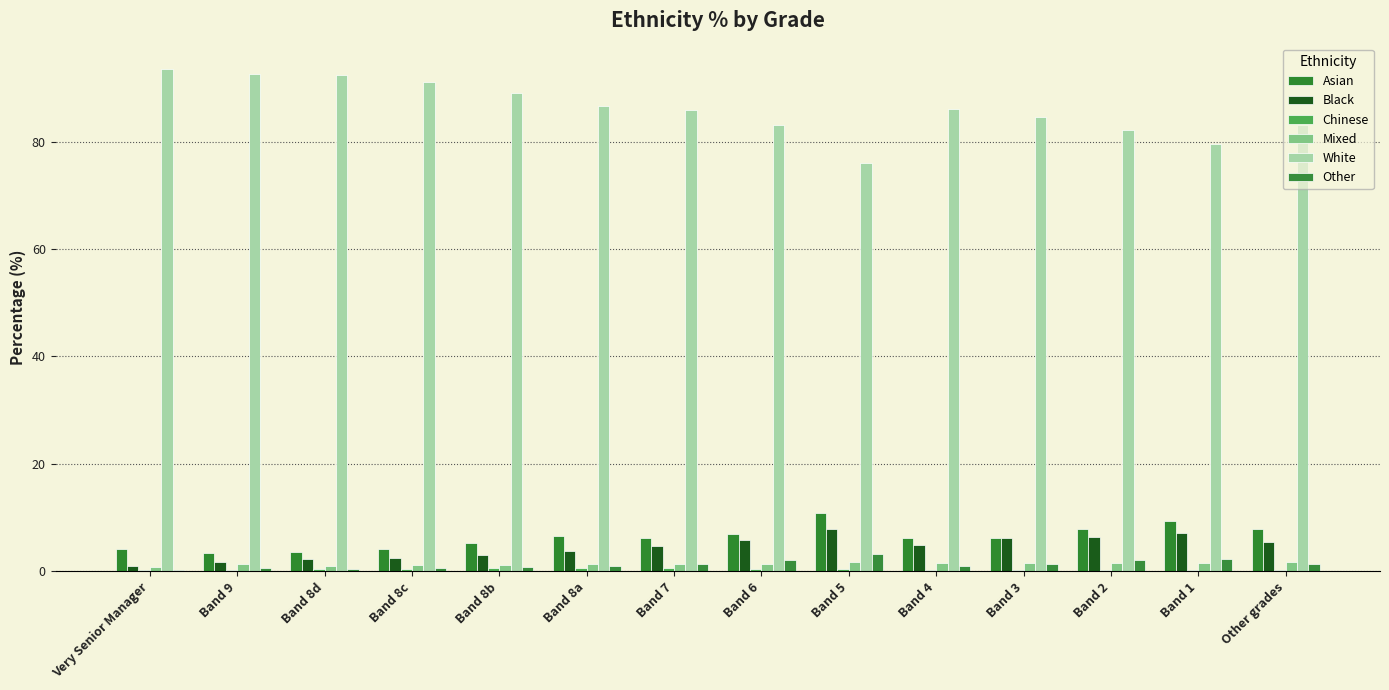

Is it true that Asian equals 7.8 at Band 2?

True